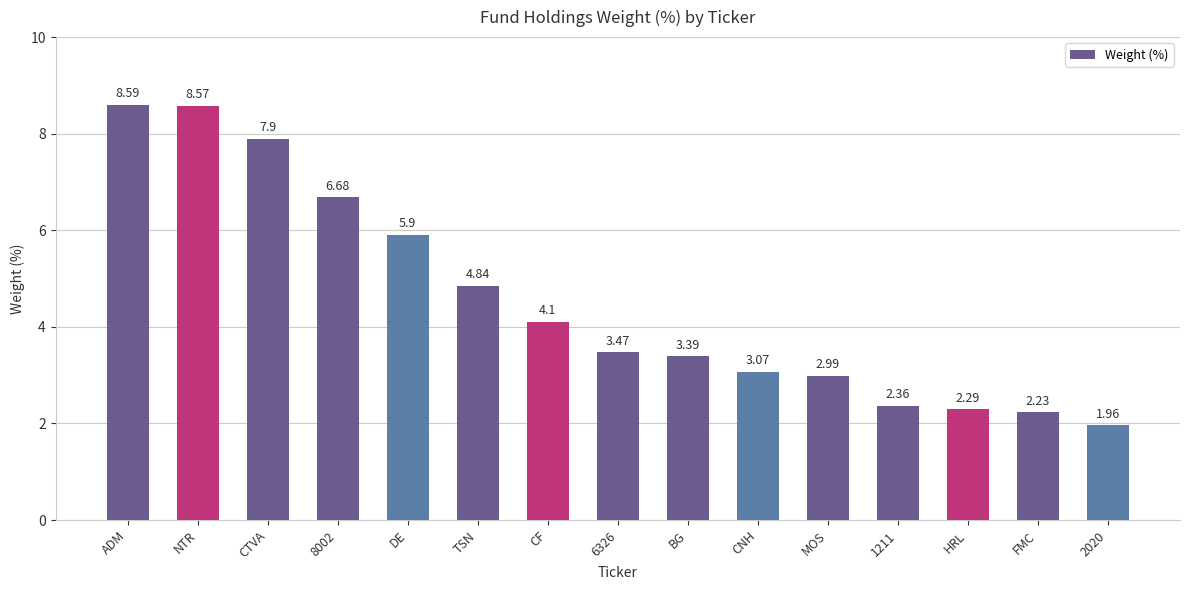

Which category has the highest value across all series?

ADM